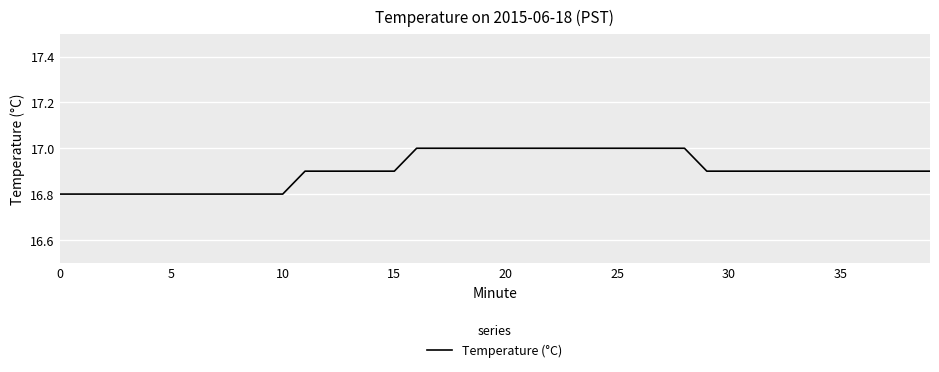

Reading right to left, transcribe all the data shown in this chart.

16.9	16.9	16.9	16.9	16.9	16.9	16.9	16.9	16.9	16.9	16.9	17.0	17.0	17.0	17.0	17.0	17.0	17.0	17.0	17.0	17.0	17.0	17.0	17.0	16.9	16.9	16.9	16.9	16.9	16.8	16.8	16.8	16.8	16.8	16.8	16.8	16.8	16.8	16.8	16.8